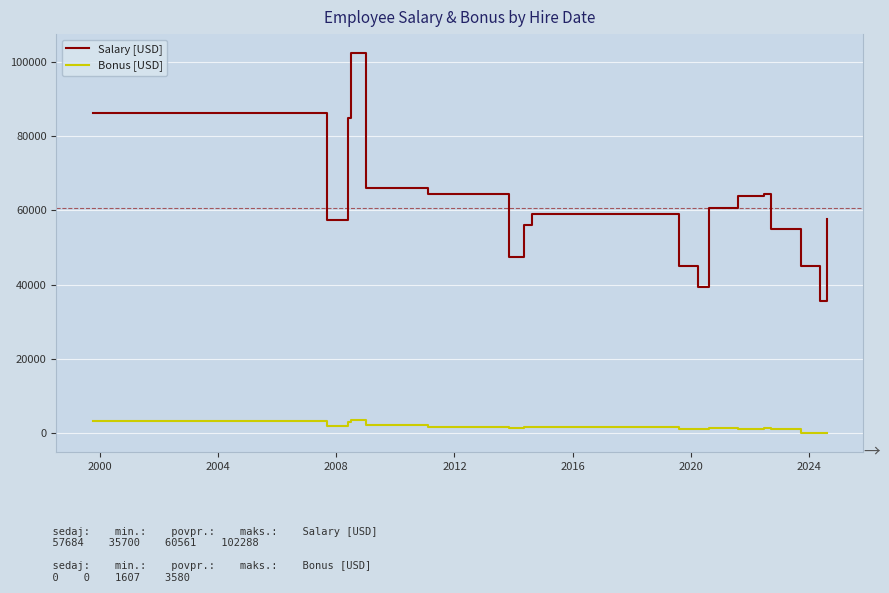

What is the greatest value displayed?

102288